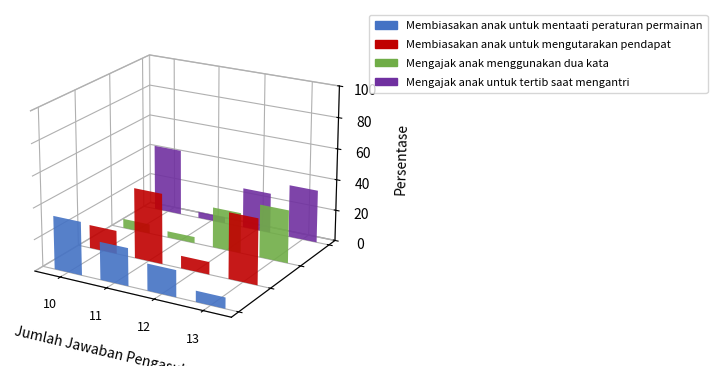

What is the smallest value displayed?

4